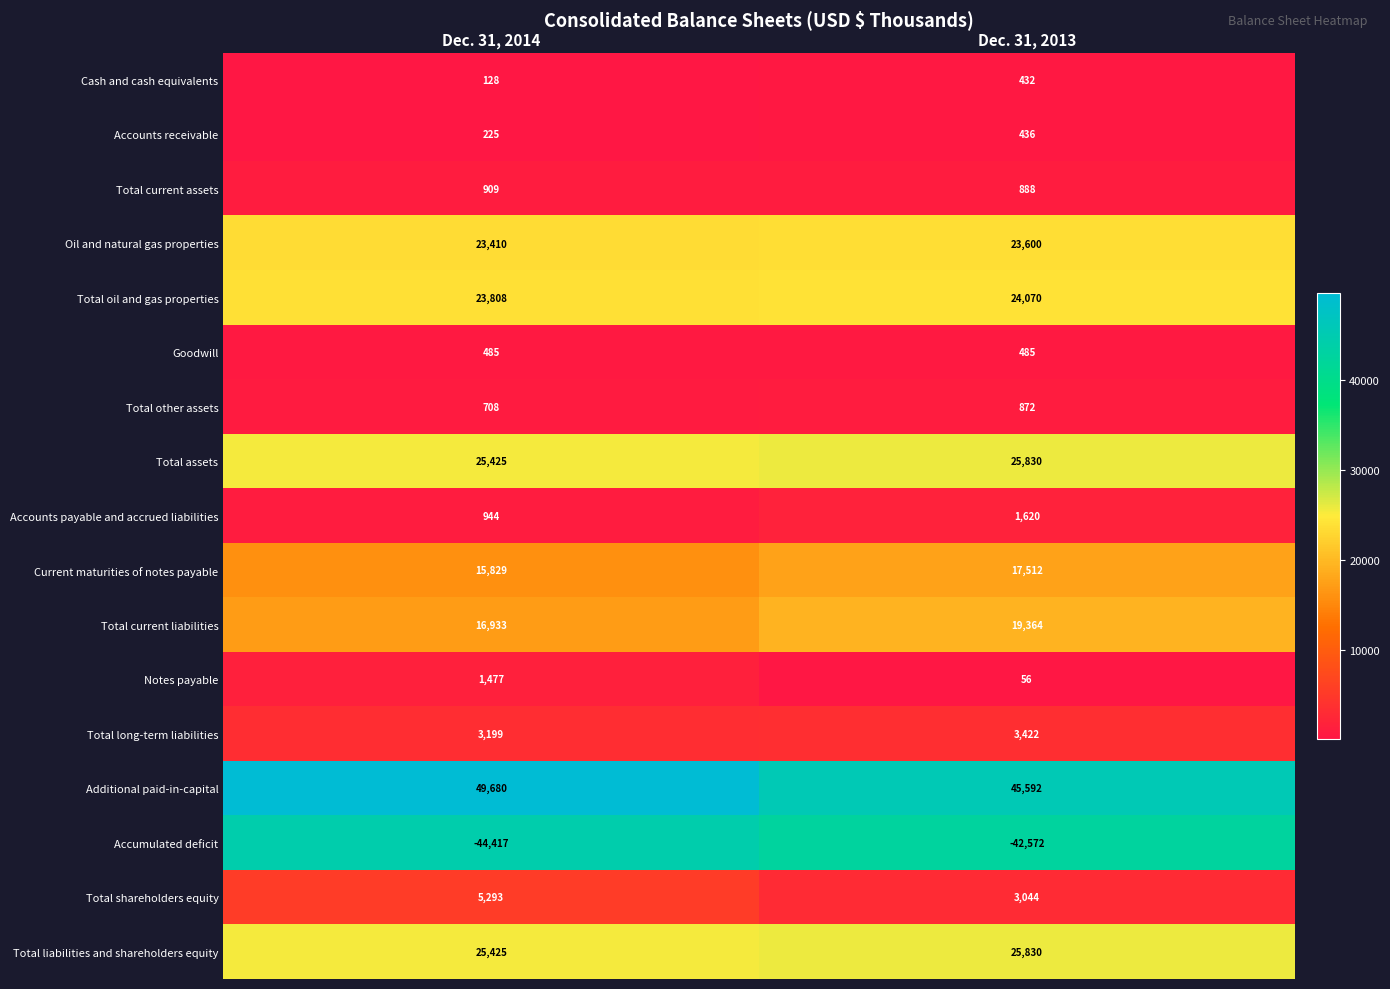

How many categories are shown in the chart?

2